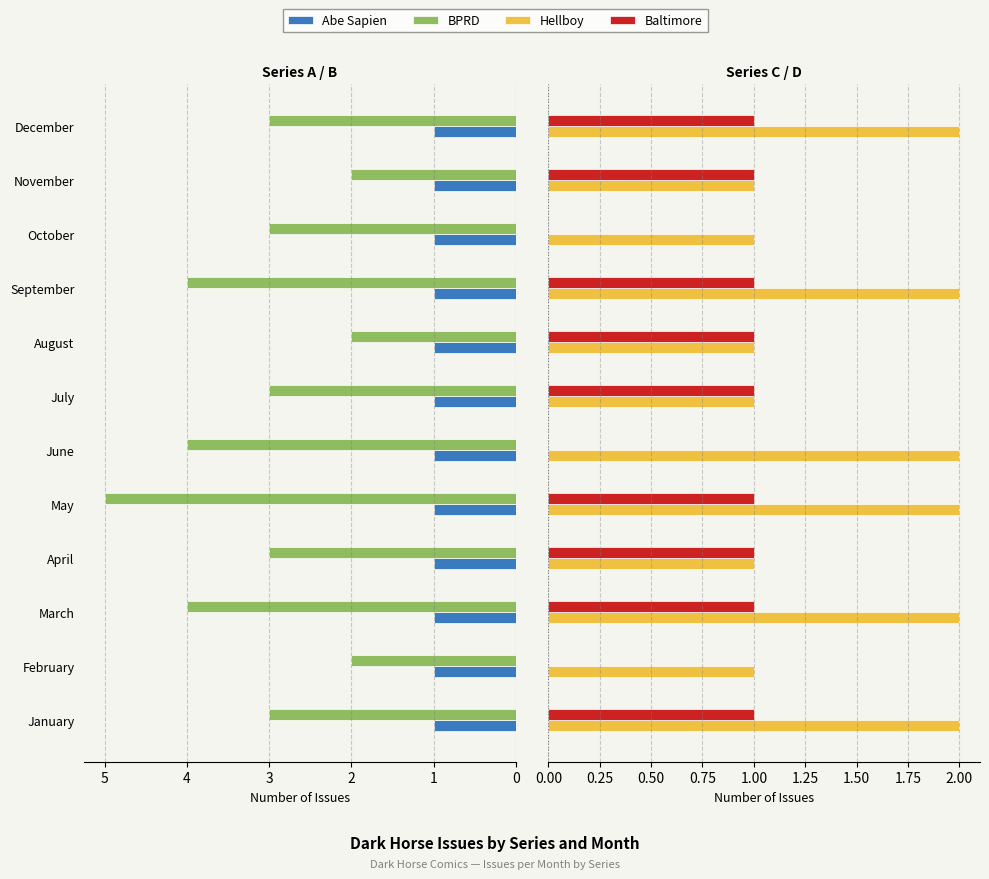

How many bars are there in each group?

4